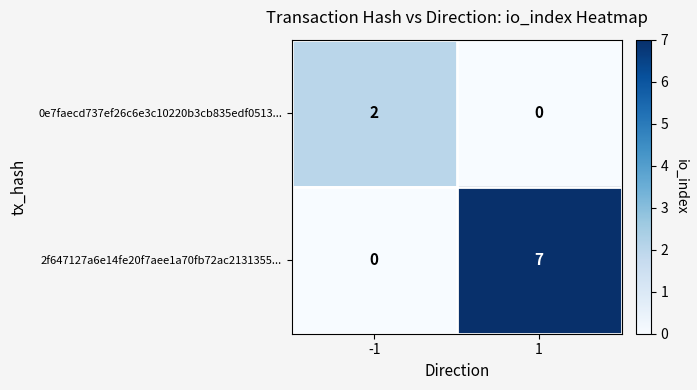

Is the value of 0e7faecd737ef26c6e3c10220b3cb835edf0513... at -1 greater than the value of 2f647127a6e14fe20f7aee1a70fb72ac2131355... at 1?

No